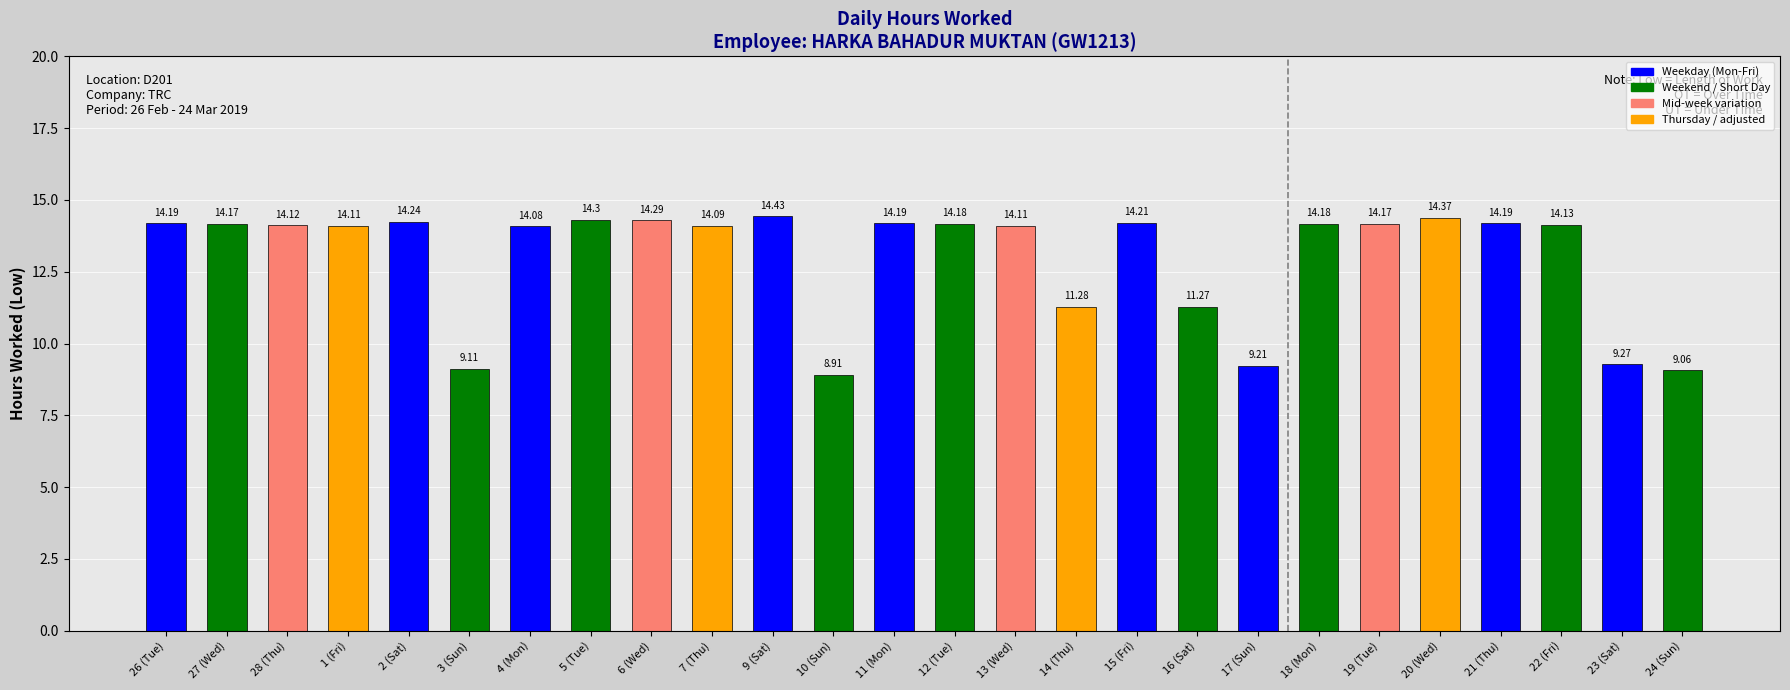

What is the label of the 3rd bar from the left?

28 (Thu)